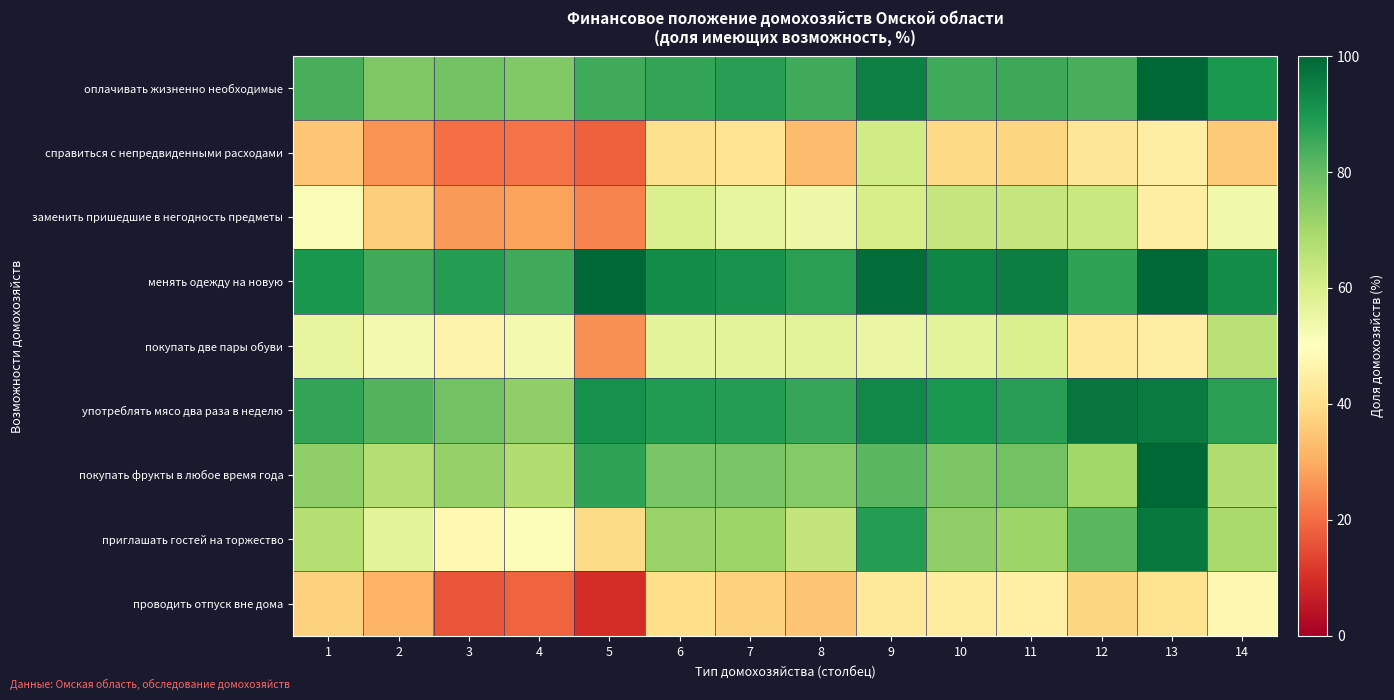

Between 2 and 14, which is larger?

14